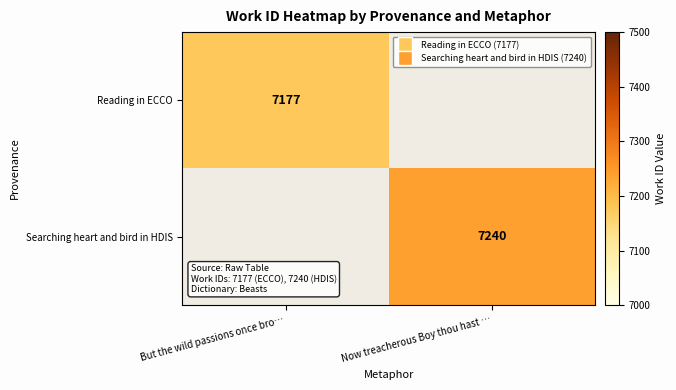

How many series are shown in this chart?

2